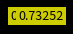

How many slices are in this pie chart?

6